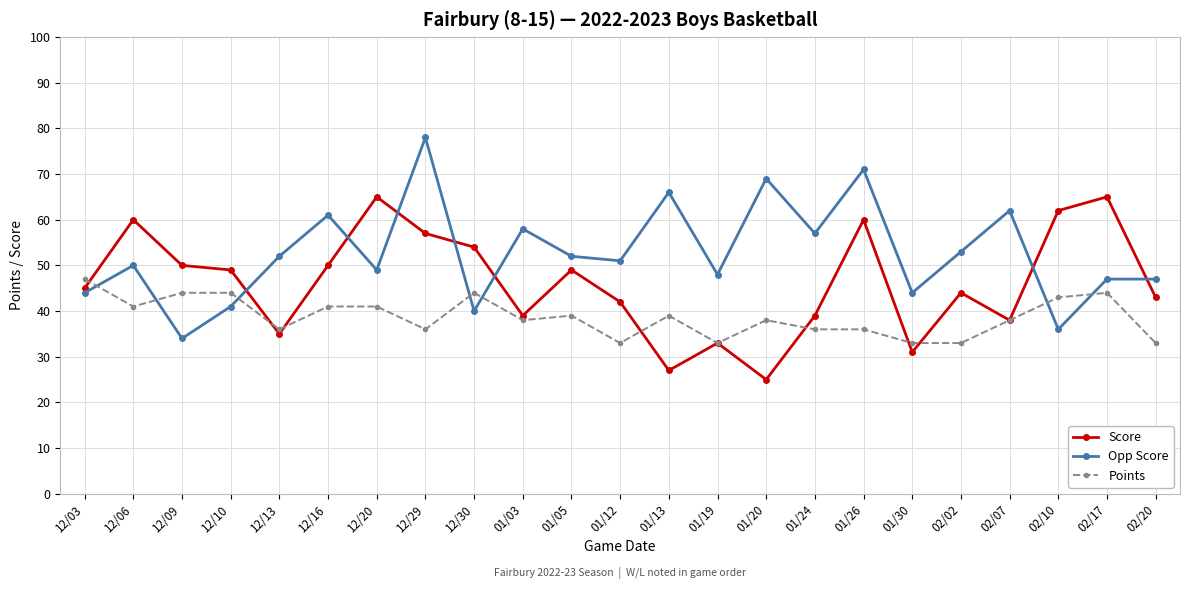

Reading left to right, what are all the values shown in this chart?

Score: 45	60	50	49	35	50	65	57	54	39	49	42	27	33	25	39	60	31	44	38	62	65	43
Opp Score: 44	50	34	41	52	61	49	78	40	58	52	51	66	48	69	57	71	44	53	62	36	47	47
Points: 47	41	44	44	36	41	41	36	44	38	39	33	39	33	38	36	36	33	33	38	43	44	33